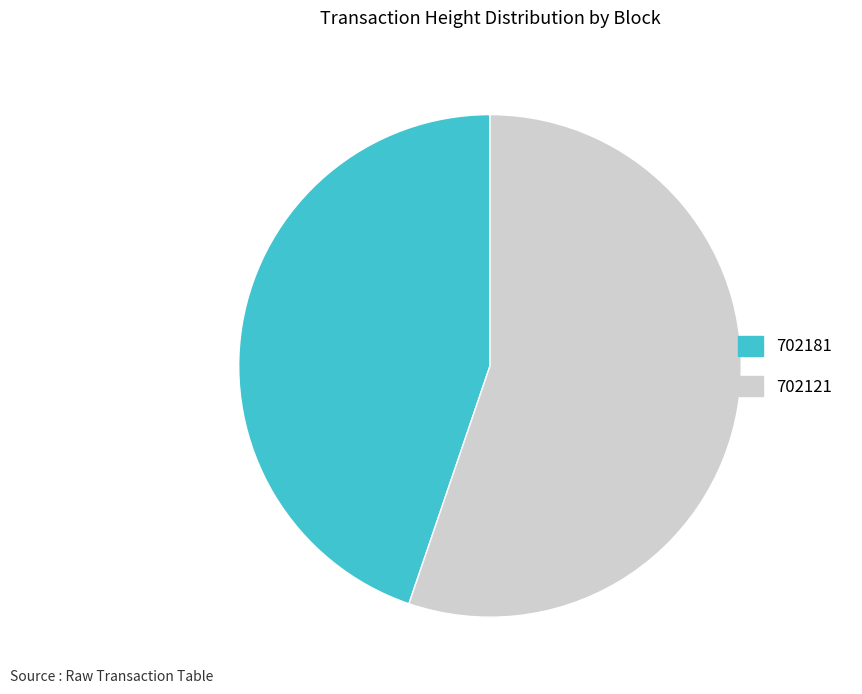

What is the ratio of the value at 702121 to the value at 702181?

1.2